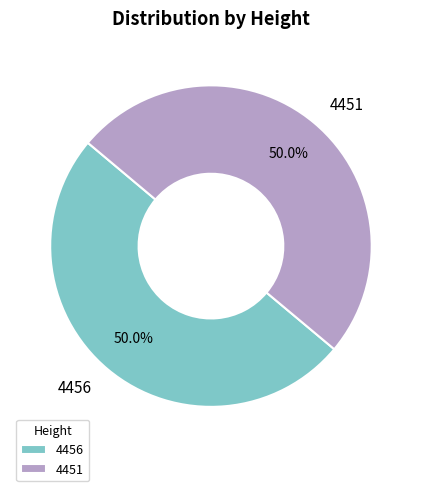

Approximately how many times larger is the value at 4456 compared to 4451?

1.0